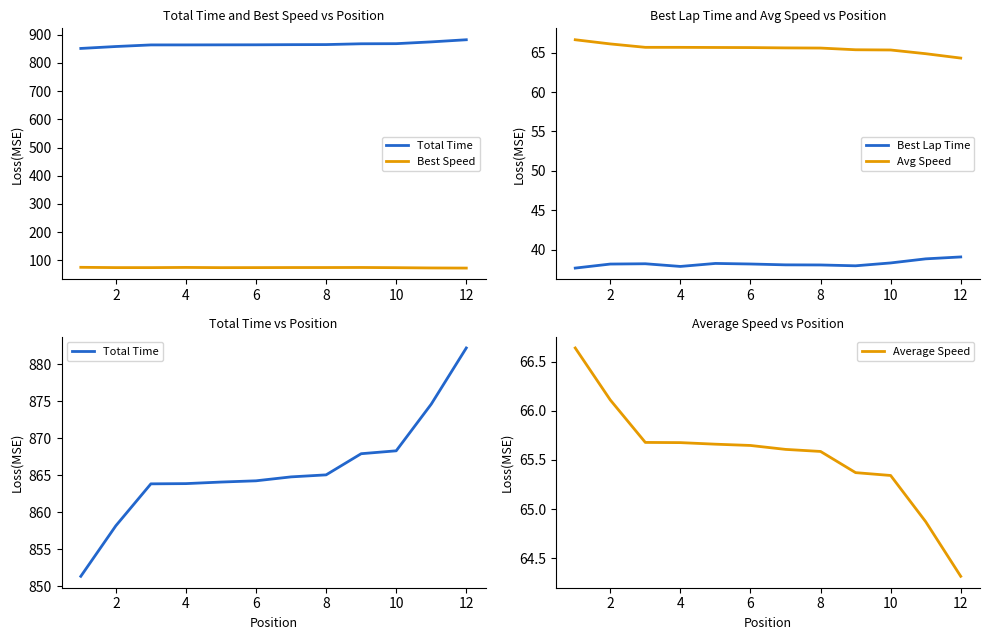

The value of Best Lap Time at 4 is 37.9. True or false?

True